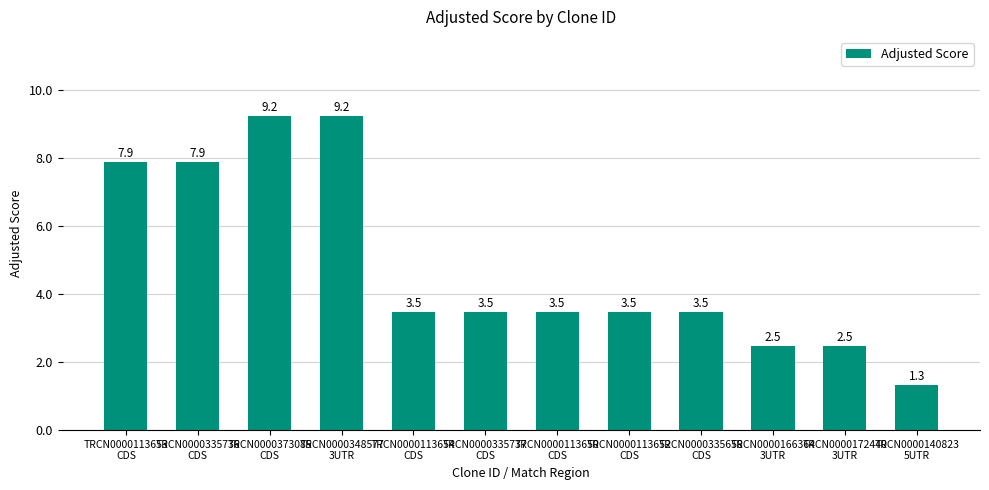

What is the maximum value shown in the chart?

9.2